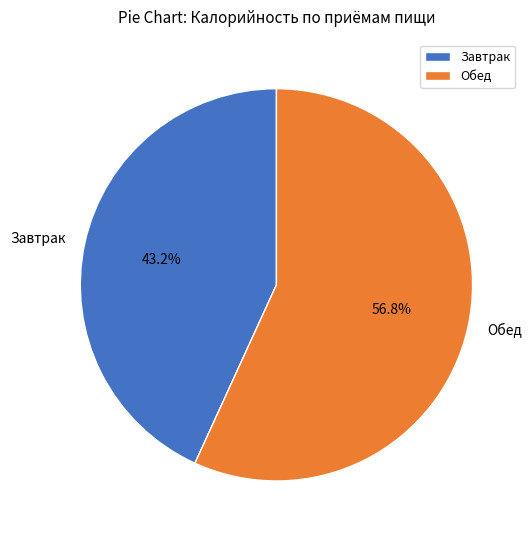

Count the number of slices in the pie.

2